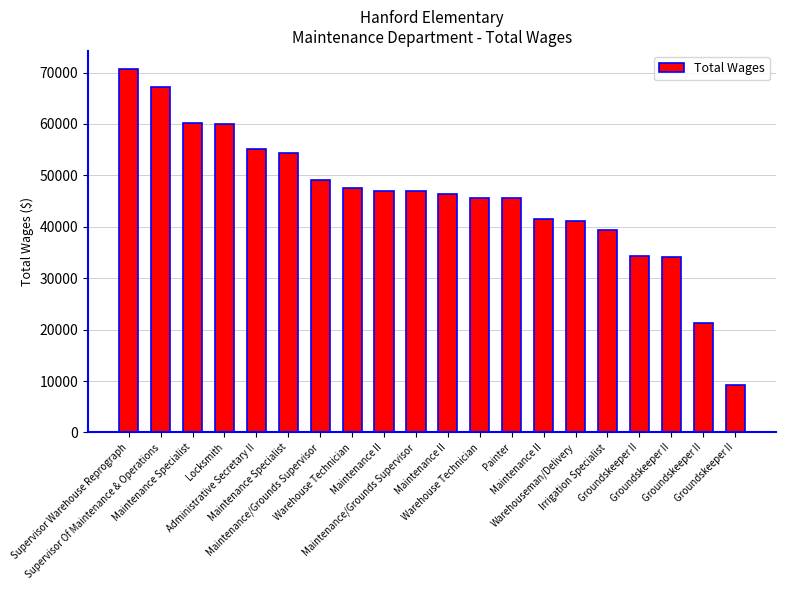

Does the chart contain any negative values?

No